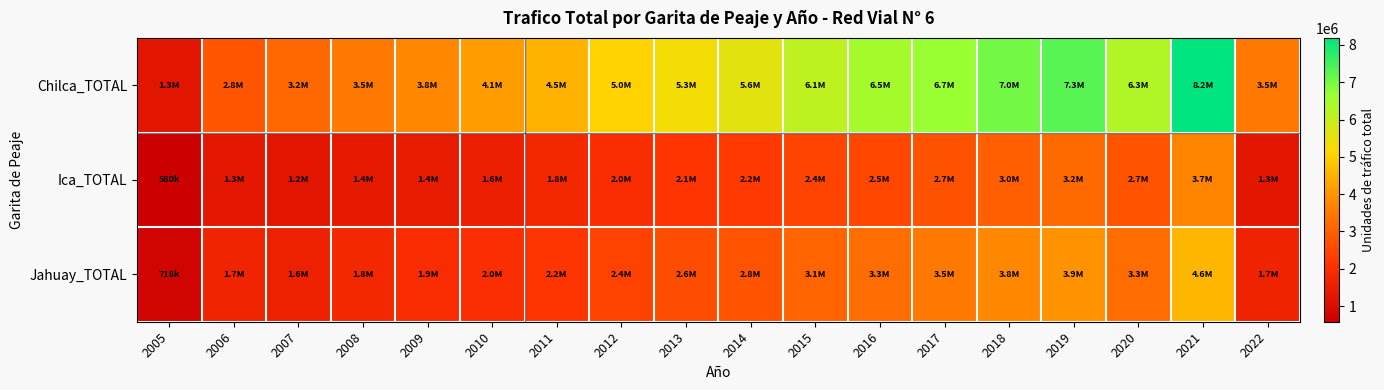

Which has a higher value, 2013 or 2008?

2013